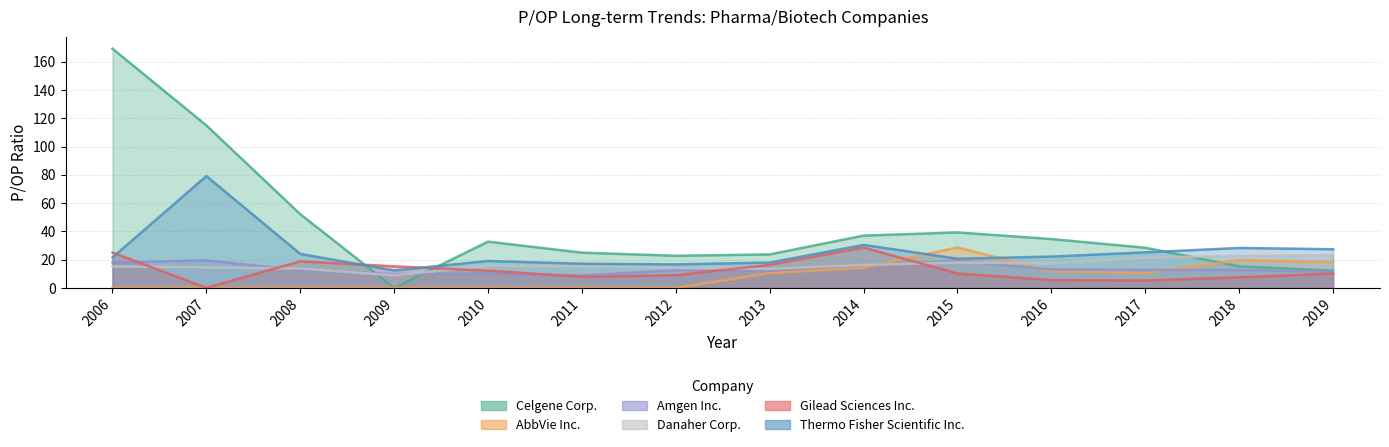

What is the sum of all Gilead Sciences Inc. values?

171.4